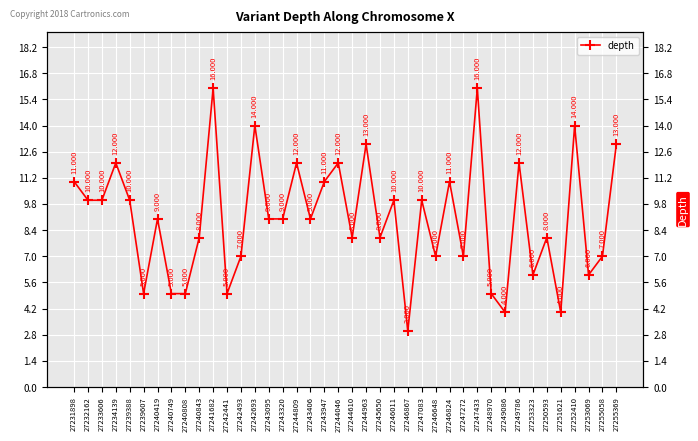

Count the number of data series in this chart.

1